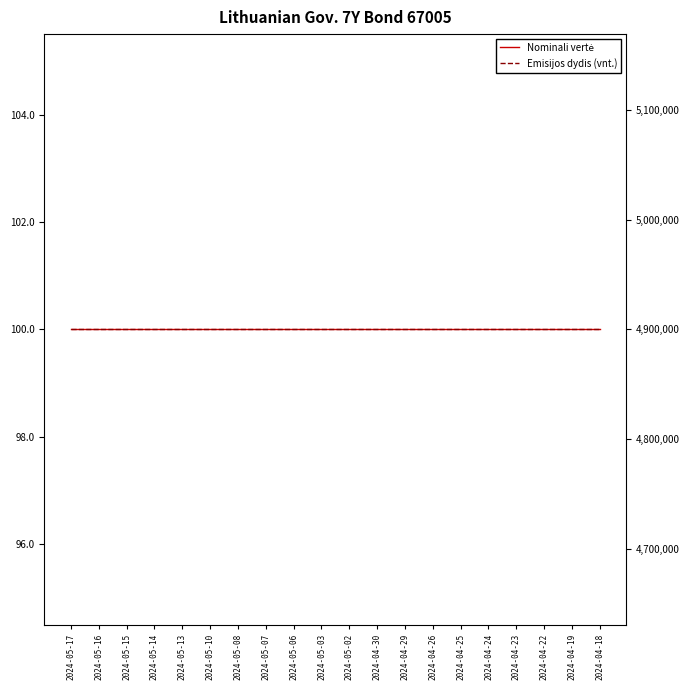

Count the number of categories in the chart.

20